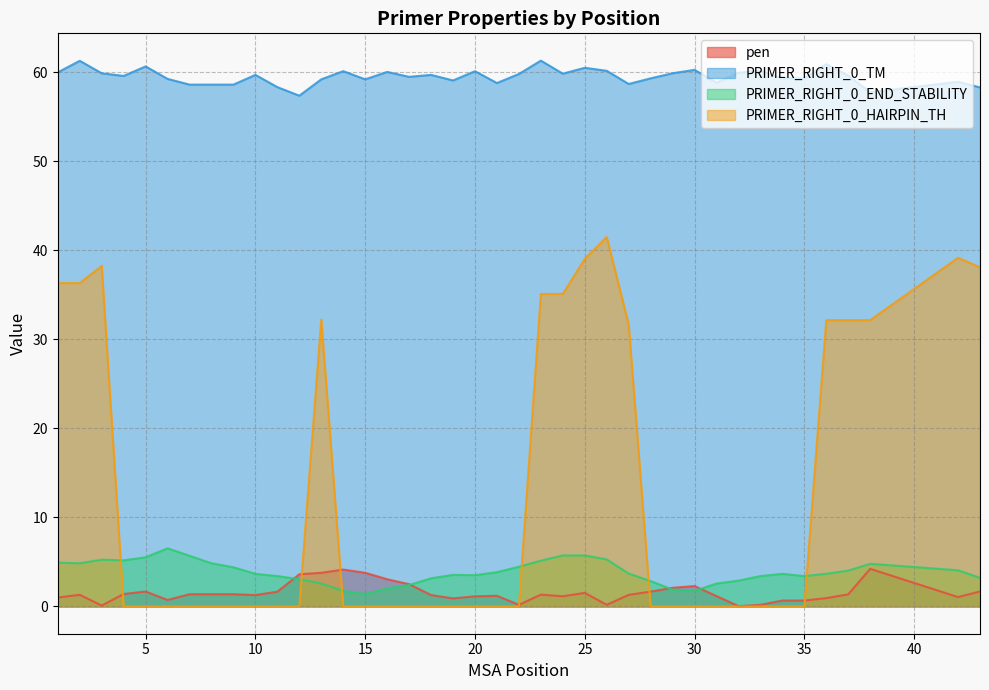

List the labels in order of PRIMER_RIGHT_0_END_STABILITY value, smallest first.

15, 14, 30, 29, 16, 17, 13, 31, 28, 32, 12, 18, 43, 11, 33, 35, 20, 19, 10, 34, 36, 27, 21, 37, 42, 9, 22, 38, 2, 8, 1, 23, 4, 3, 26, 5, 7, 24, 25, 6